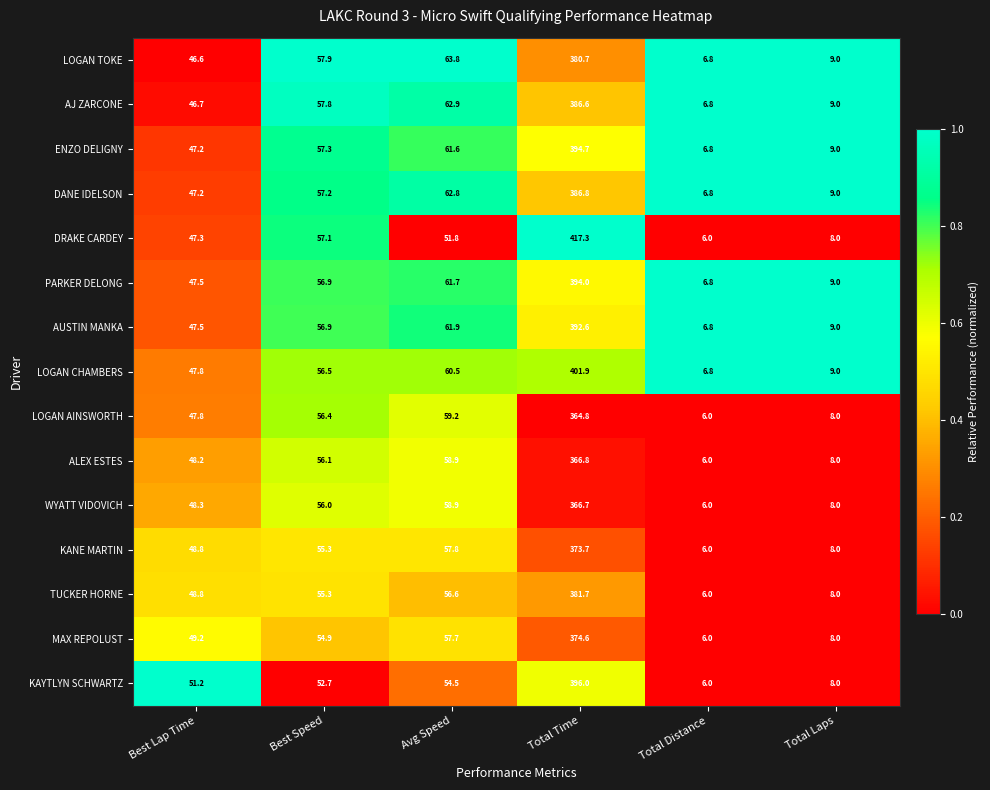

What is the difference between the PARKER DELONG values at Total Time and Avg Speed?

332.3